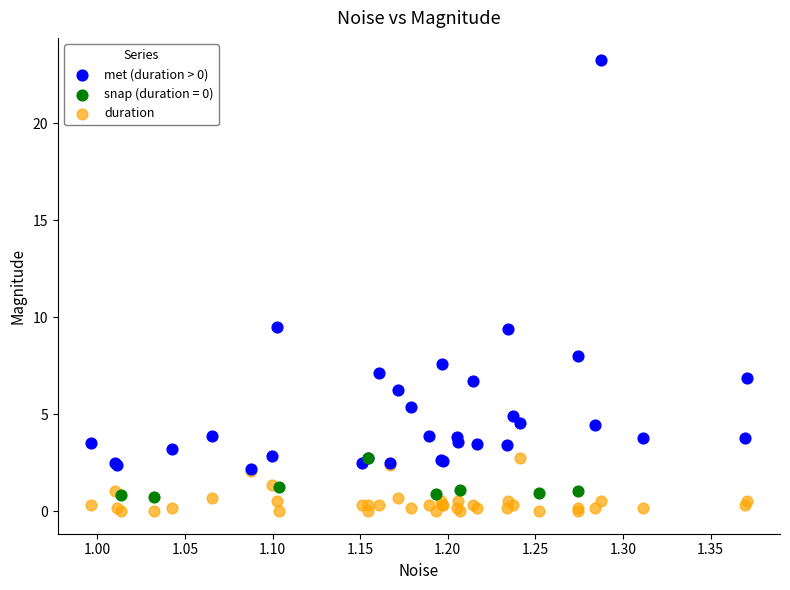

Which series contains the lowest Y value?

duration